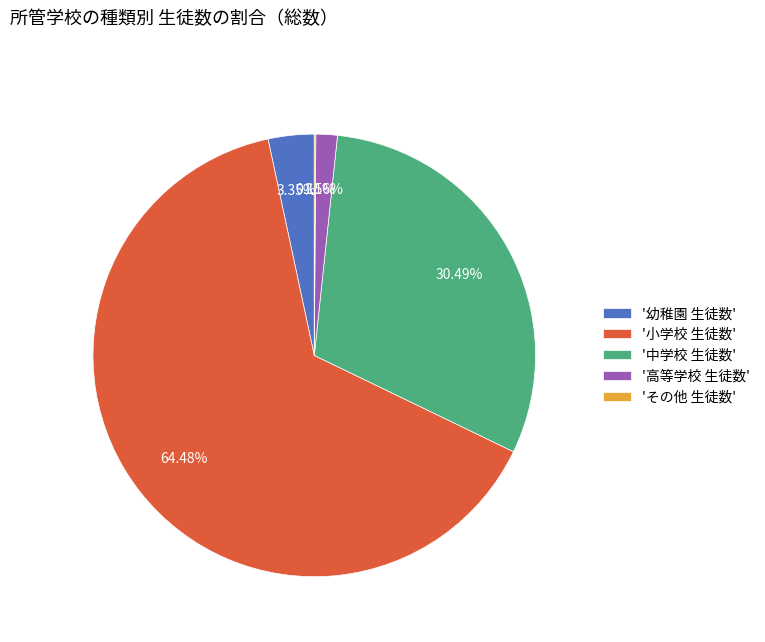

Which category has the biggest portion of the pie?

'小学校 生徒数'